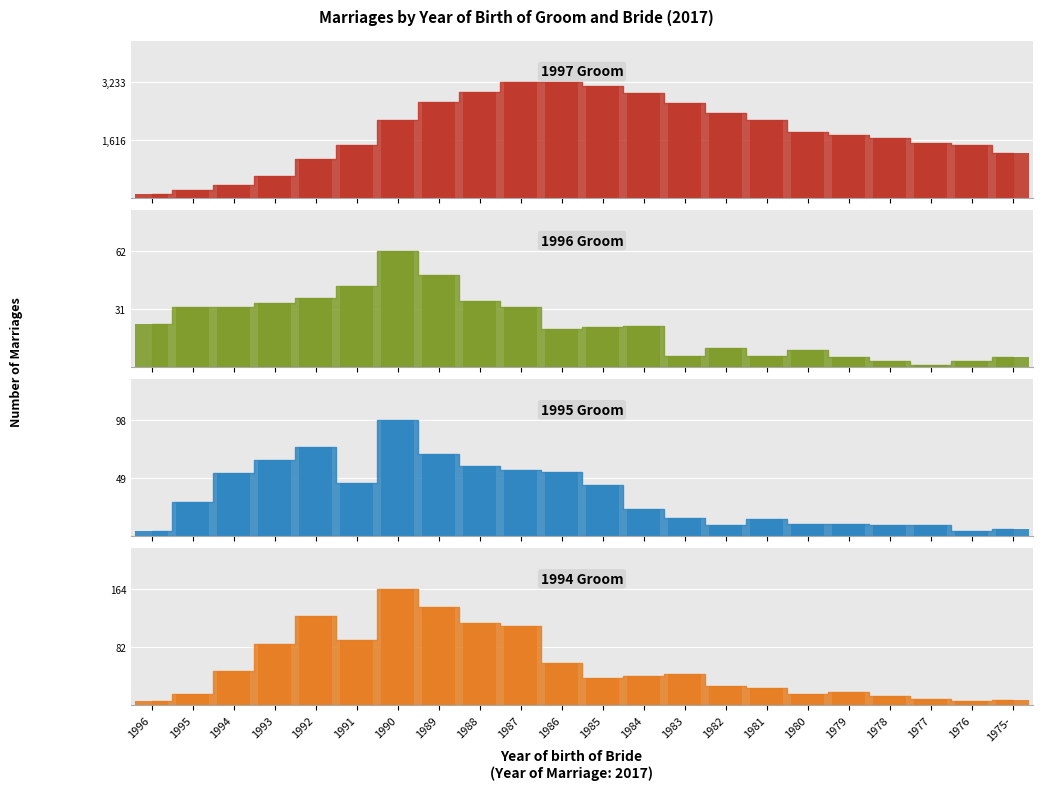

At 1988, list the series in order from smallest to largest.

1996, 1995, 1994, 1997